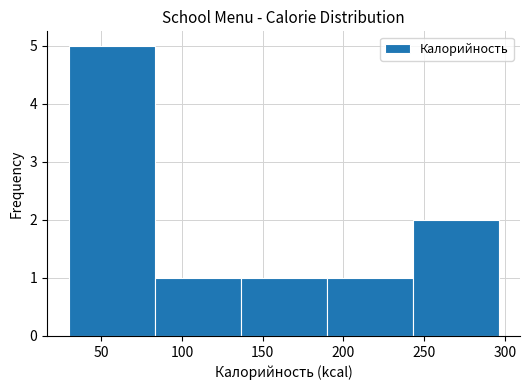

Over which range of the x-axis is the bar tallest?

30 to 85